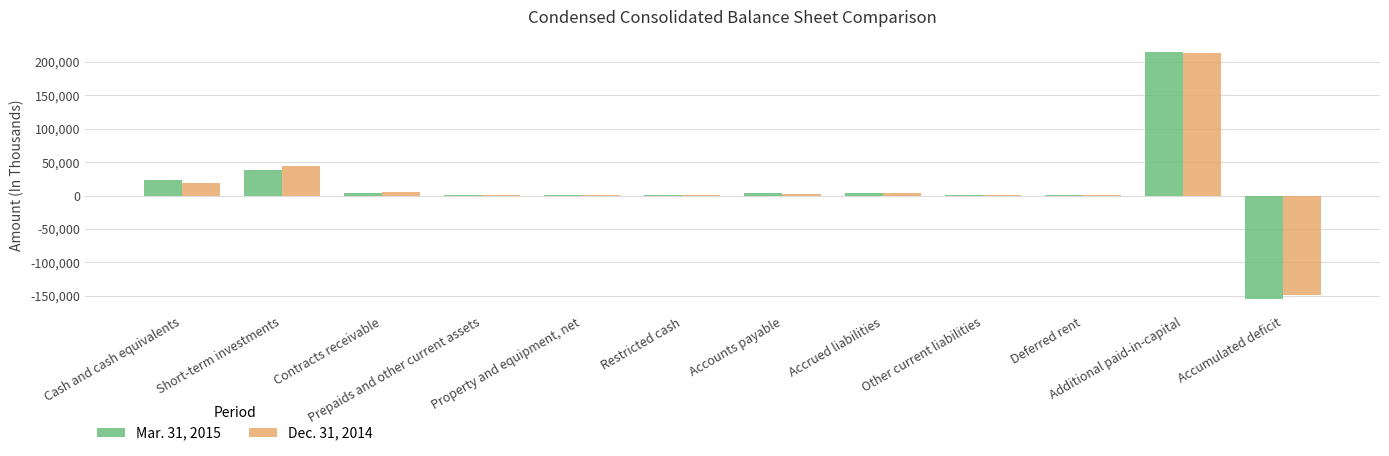

Which series has the widest spread of values?

Mar. 31, 2015